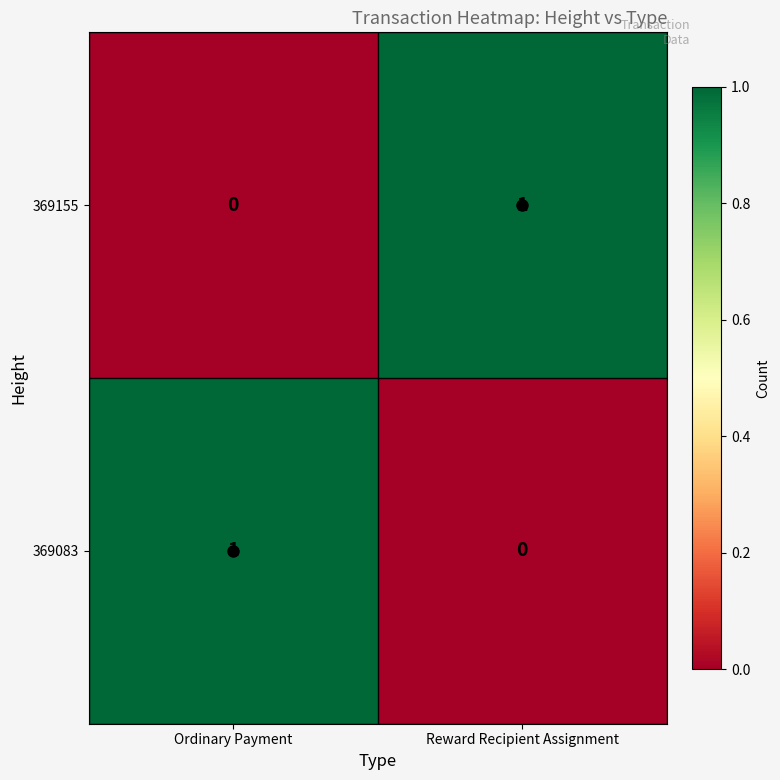

At Reward Recipient Assignment, list the series in order from smallest to largest.

369083, 369155